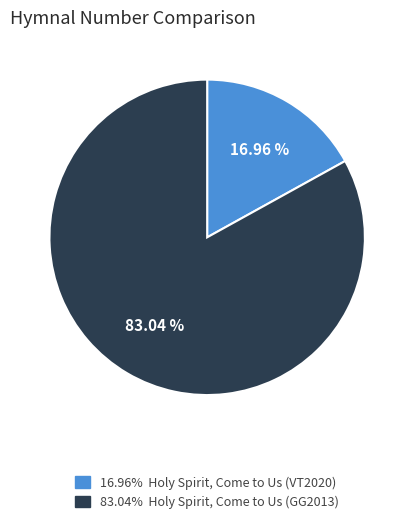

Rank the categories by value from lowest to highest.

Holy Spirit, Come to Us (VT2020), Holy Spirit, Come to Us (GG2013)